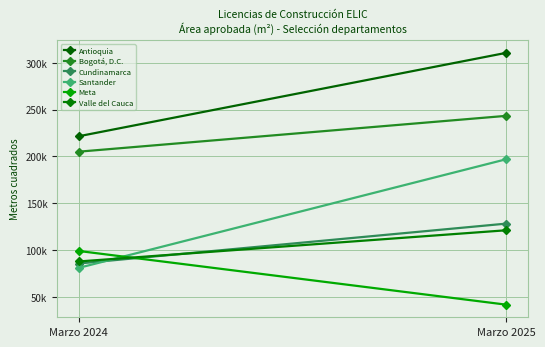

At how many categories does at least one series exceed 276916?

1